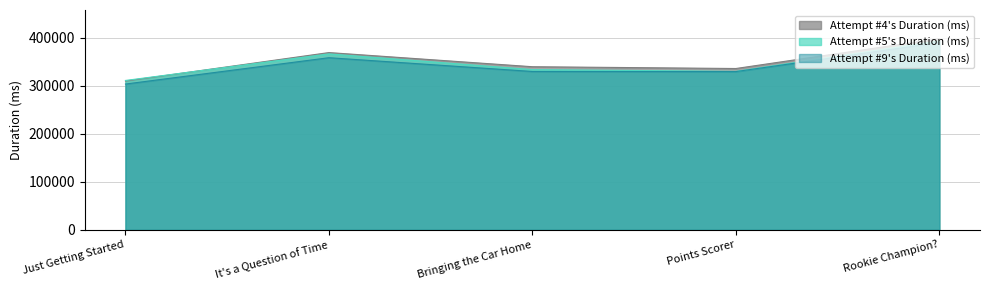

Reading left to right, extract all data points from this chart.

Attempt #4's Duration (ms): Just Getting Started=310135	It's a Question of Time=369601	Bringing the Car Home=340105	Points Scorer=336362	Rookie Champion?=398597
Attempt #5's Duration (ms): Just Getting Started=311465	It's a Question of Time=366817	Bringing the Car Home=334124	Points Scorer=330403	Rookie Champion?=393894
Attempt #9's Duration (ms): Just Getting Started=303977	It's a Question of Time=358891	Bringing the Car Home=330177	Points Scorer=329936	Rookie Champion?=390539